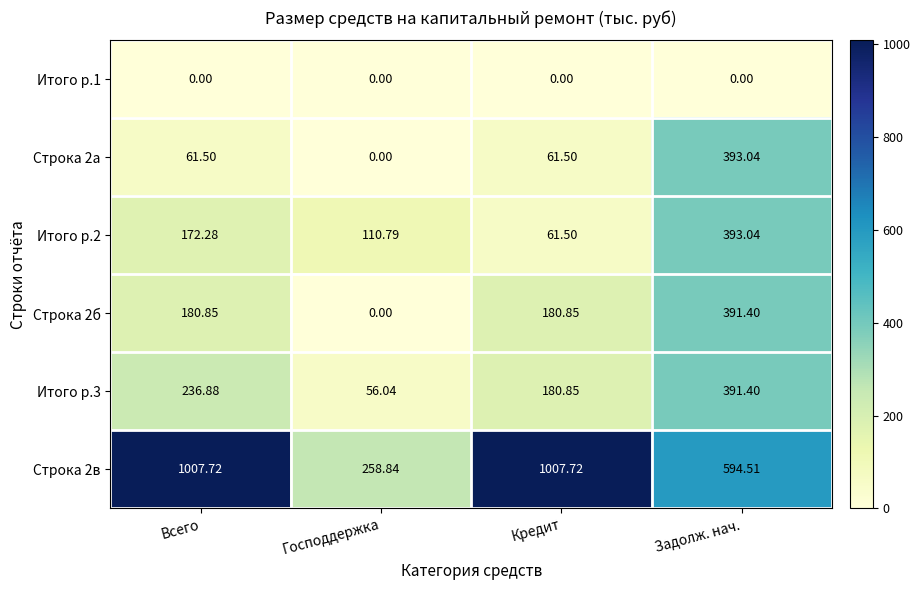

How many series are shown in this chart?

6